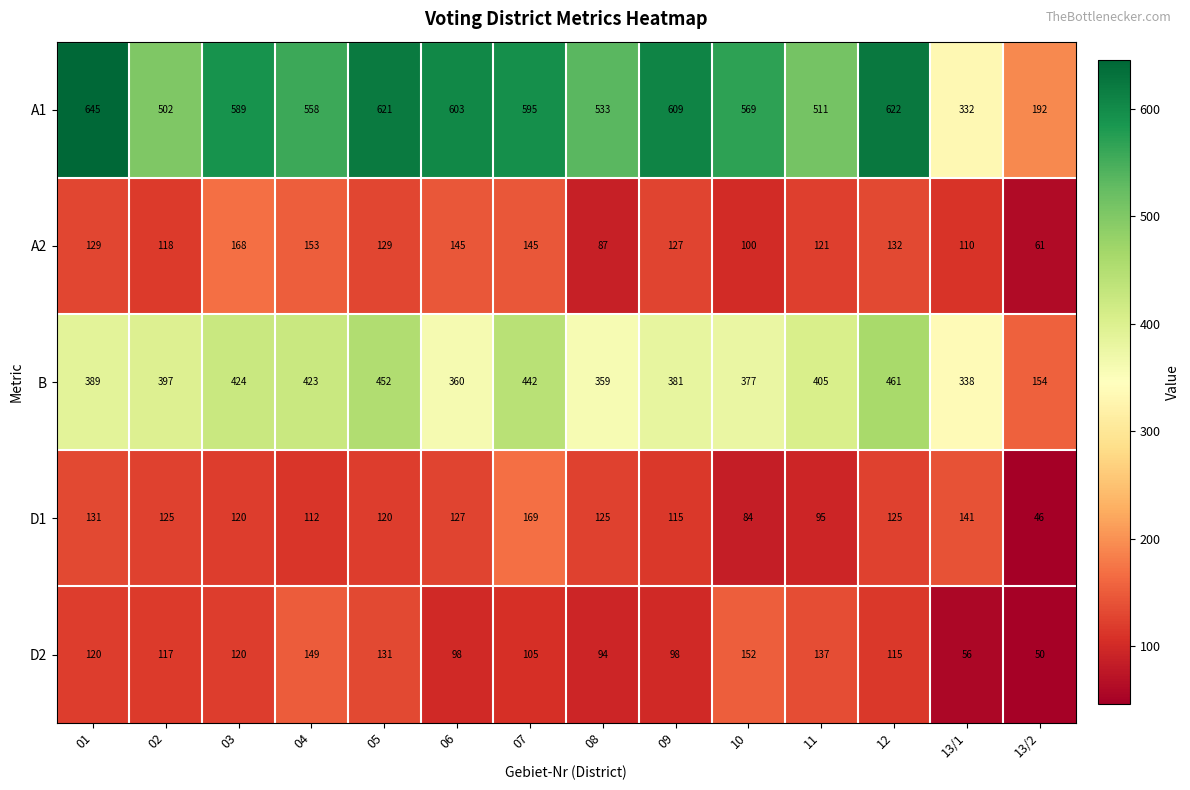

What is the highest value of the A1 series?

645